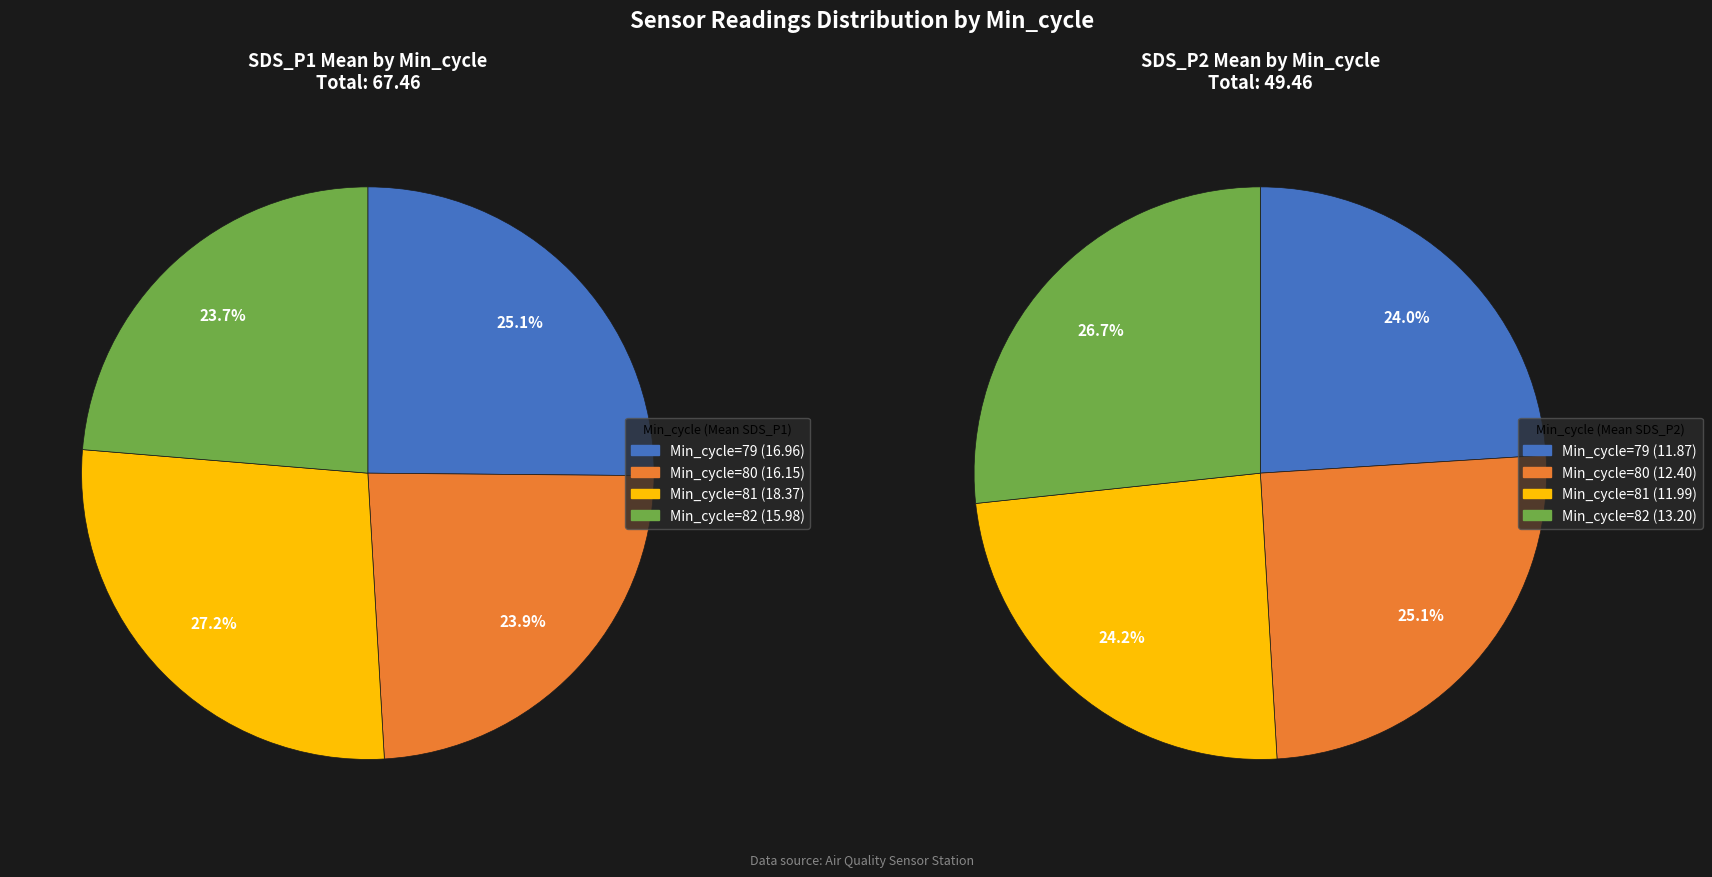

True or false: 18 accounts for 9% of the total.

False